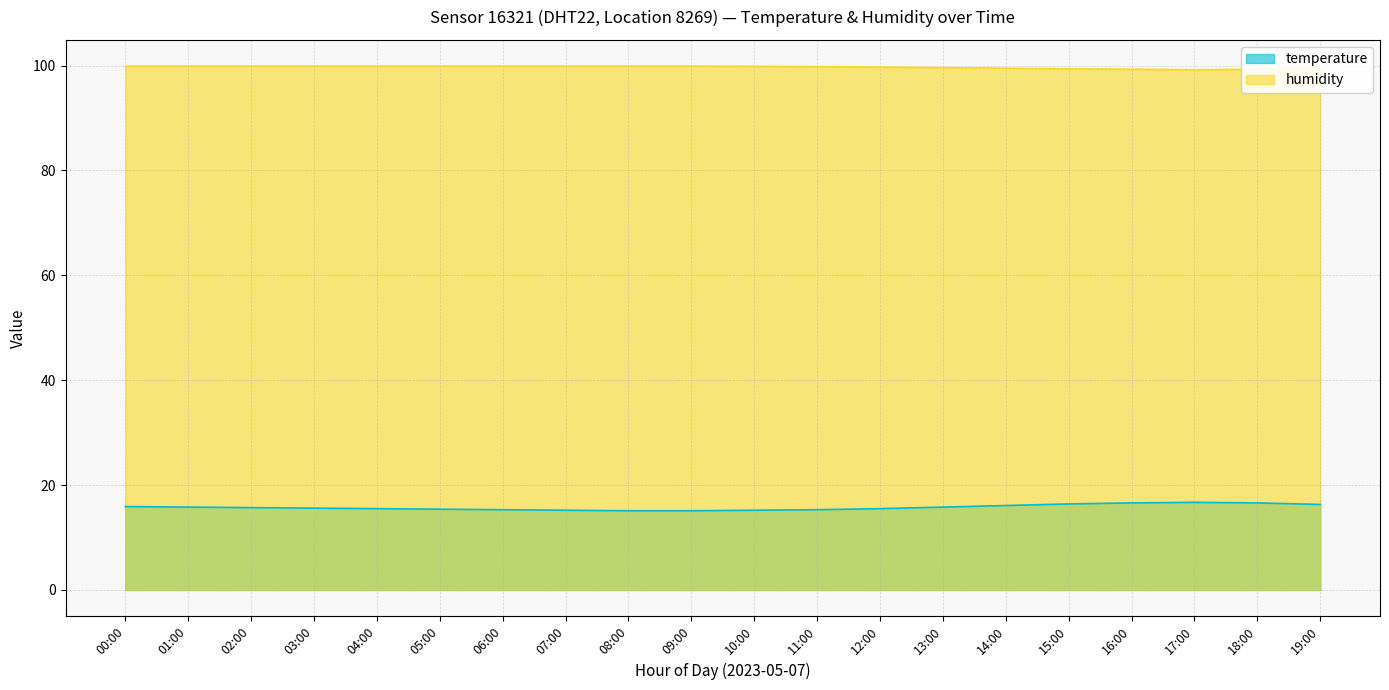

Does the chart have visible grid lines?

Yes